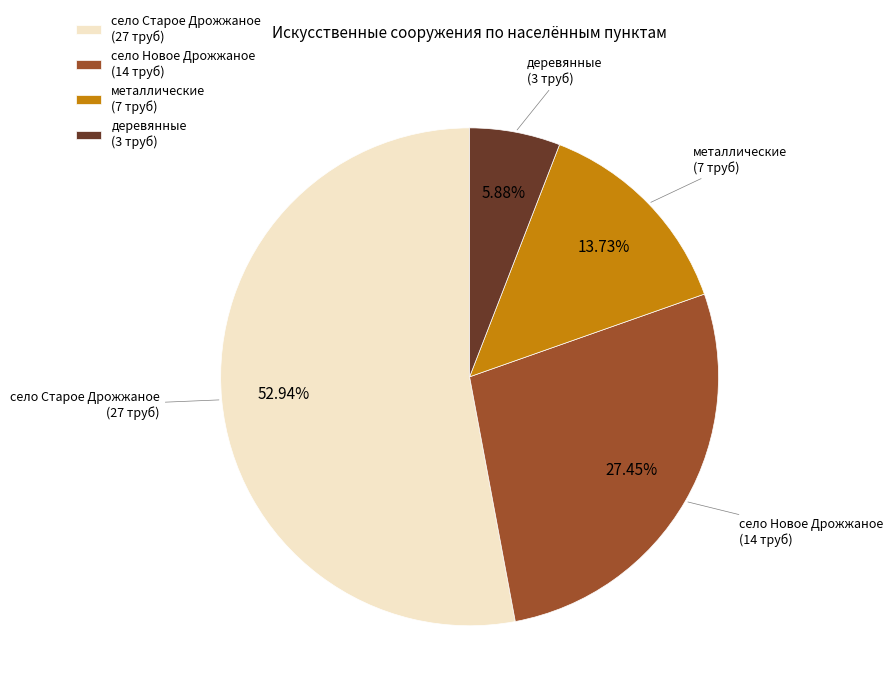

Rank the categories by value from lowest to highest.

деревянные, металлические, село Новое Дрожжаное, село Старое Дрожжаное